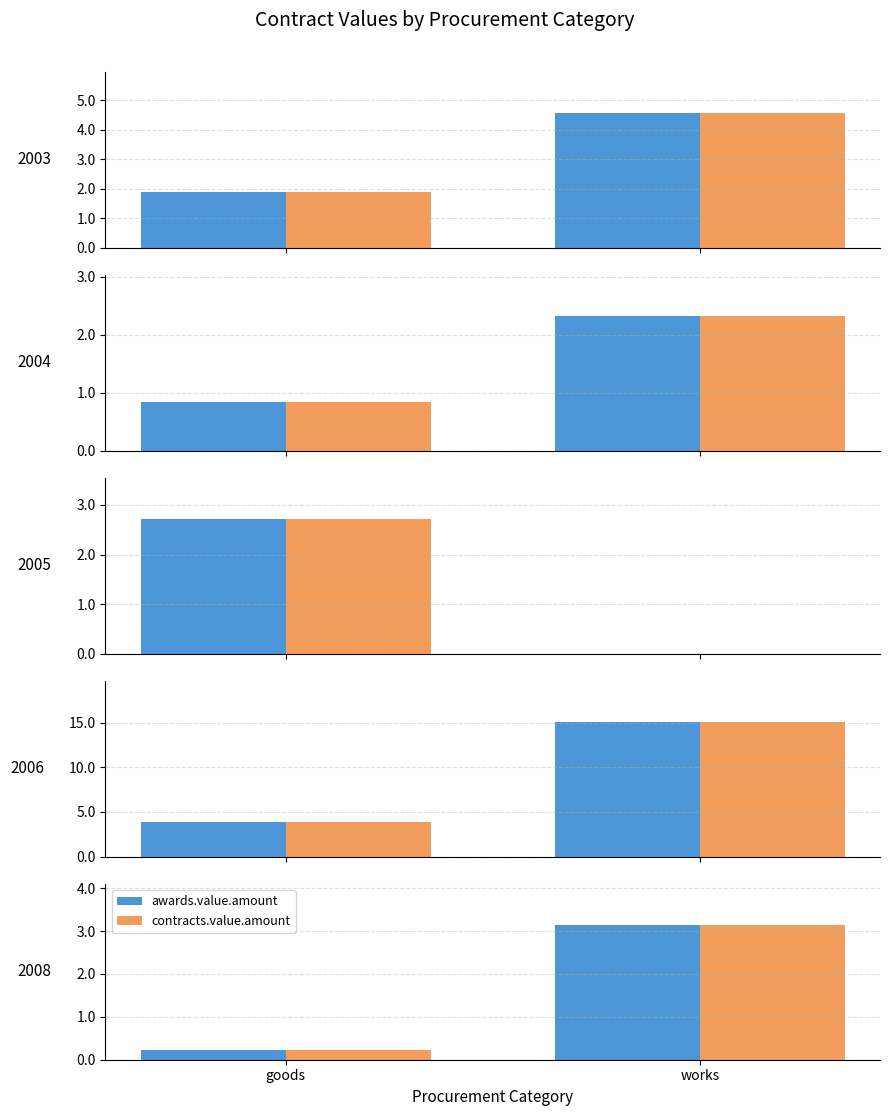

Which has a higher value, goods or works?

works